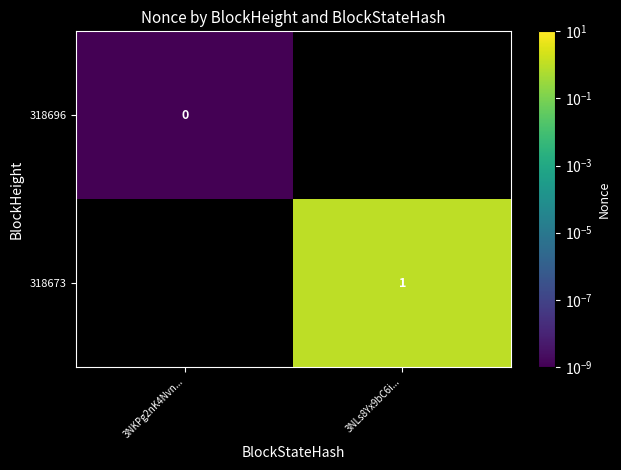

Is the value of 318696 at 3NKPg2nK4Nvn... greater than the value of 318673 at 3NLs8Yx9bC6i...?

No